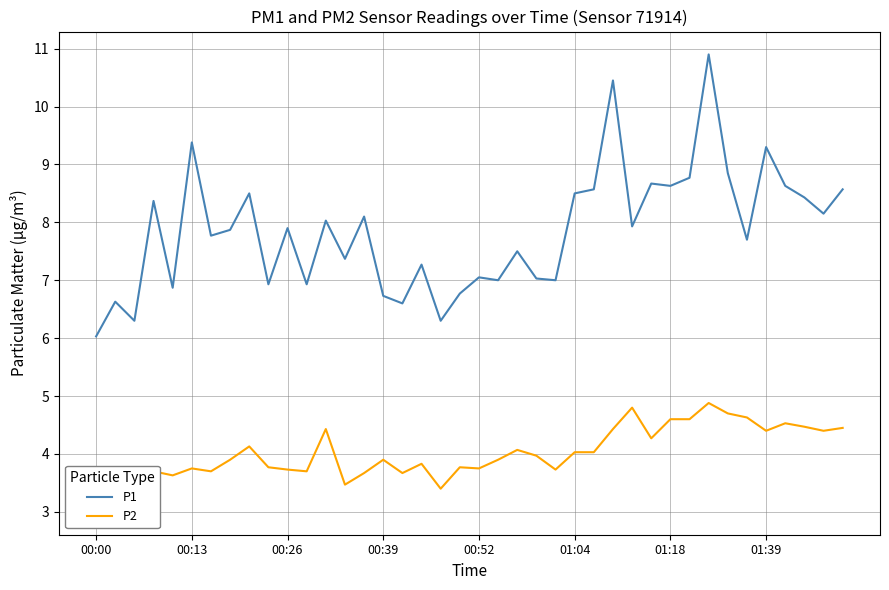

What is the lowest value of the P1 series?

6.0